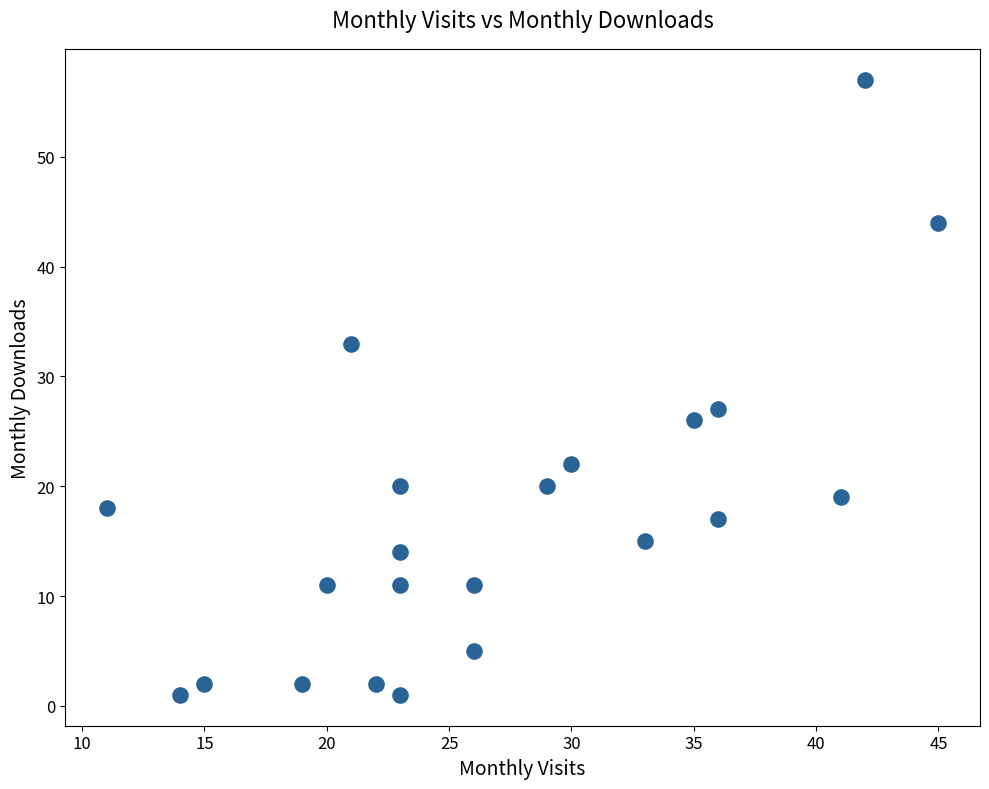

What Y value in the scatter plot is closest to 29?

27